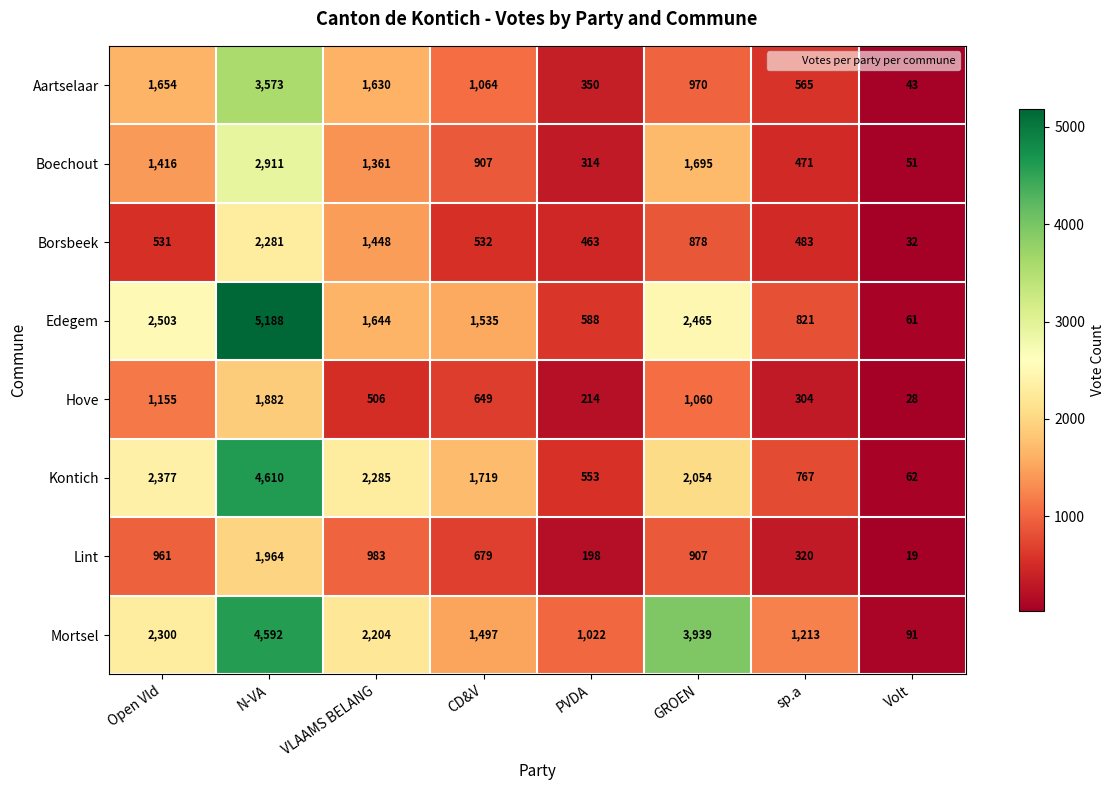

At which label does Boechout first exceed 1361?

Open Vld